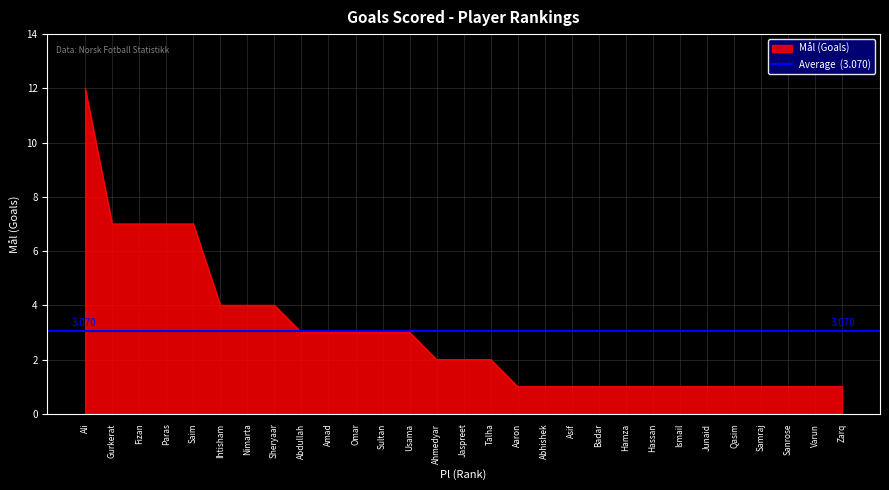

What is the sum of all values?

86